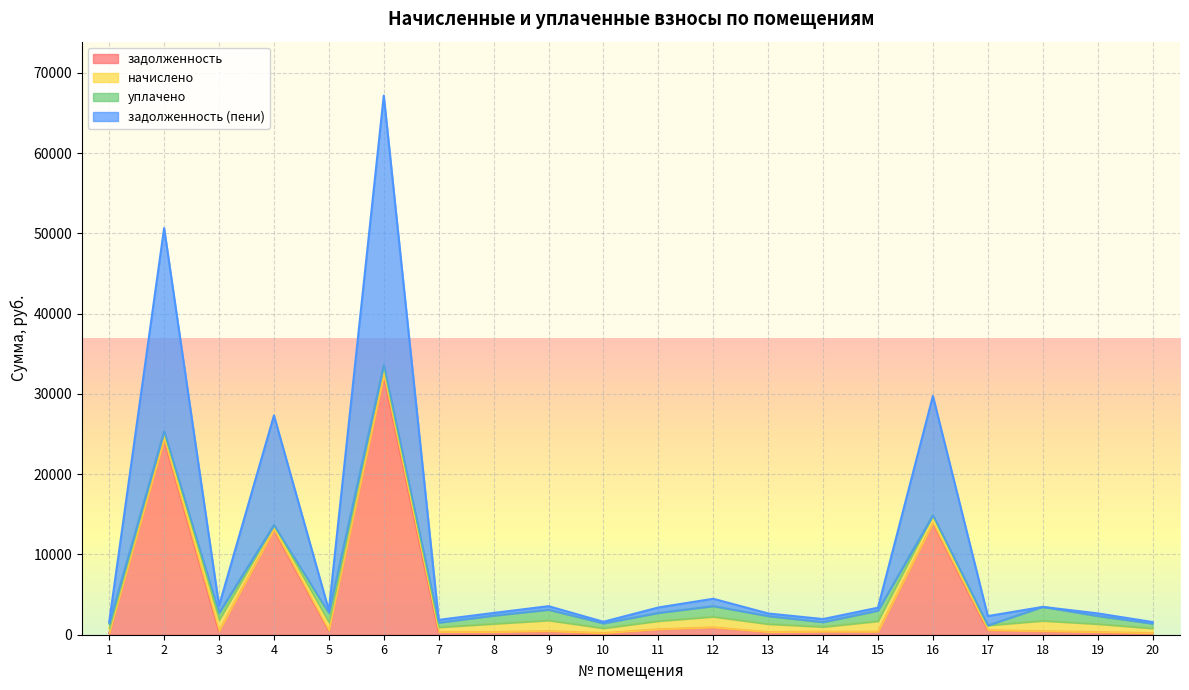

Does the chart display data point markers on the line(s)?

No